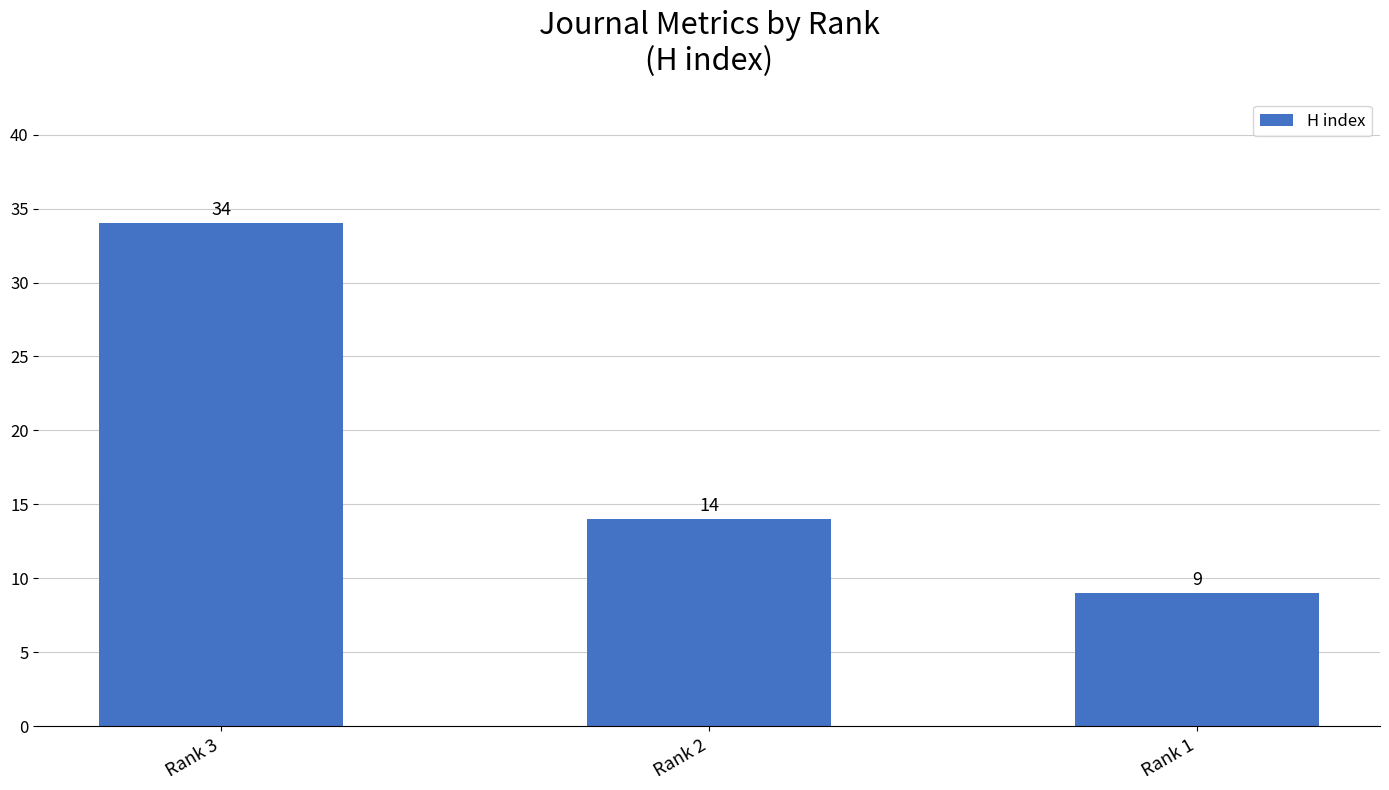

Where is the data nearest to the value 21?

Rank 2